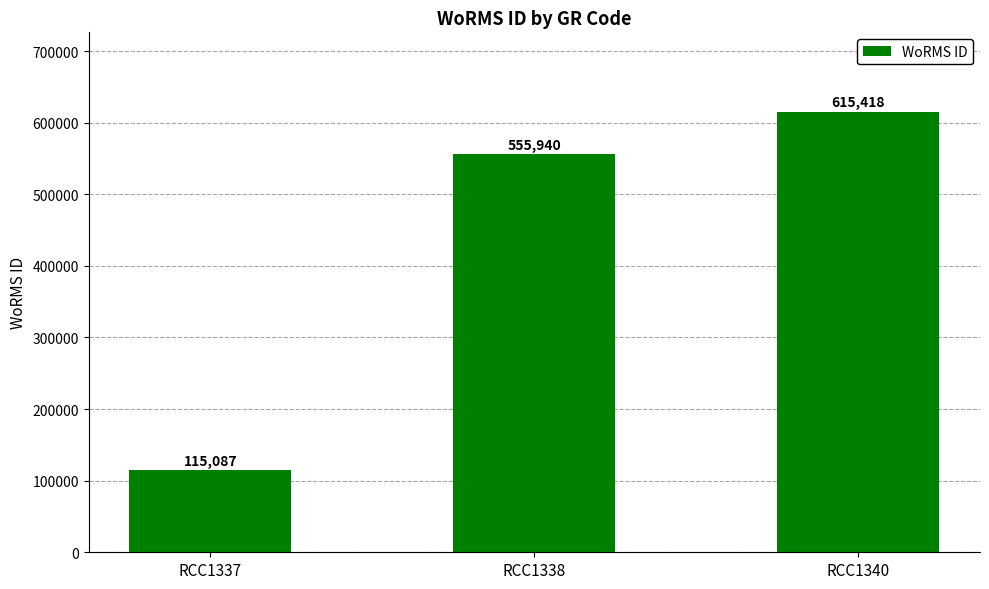

What is the smallest value displayed?

115087